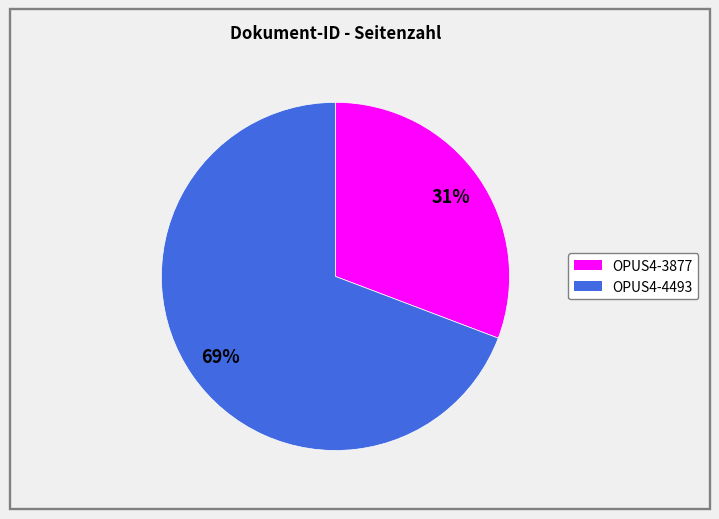

To the nearest percent, what portion does OPUS4-4493 represent?

69%